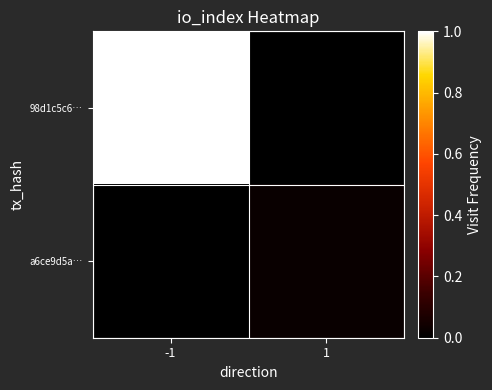

List the series in order of their peak value, lowest first.

a6ce9d5a…, 98d1c5c6…